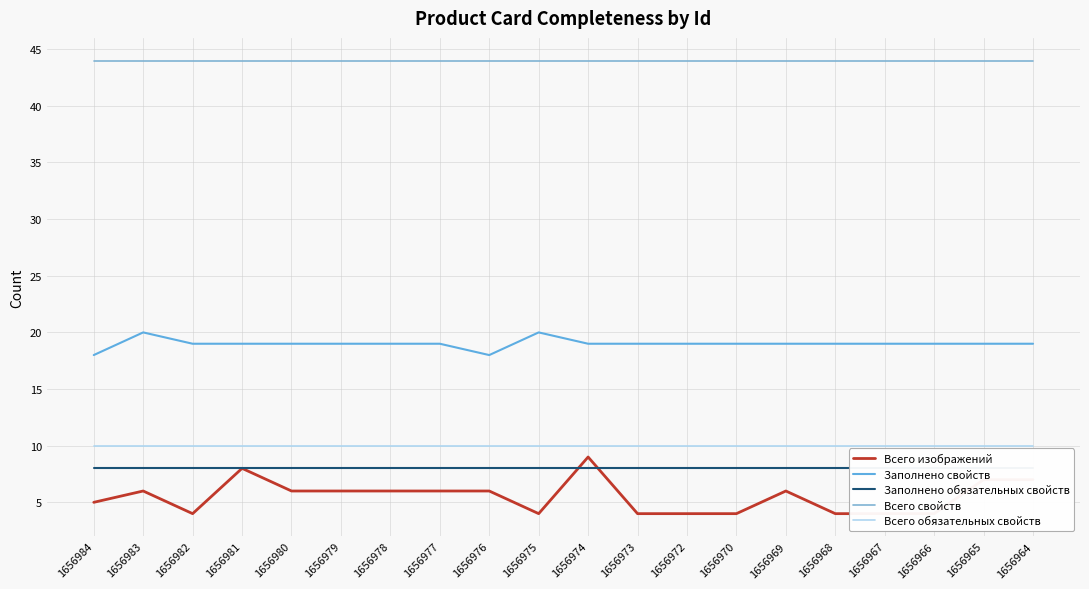

What is the spread (max minus min) of values at 1656969?

38